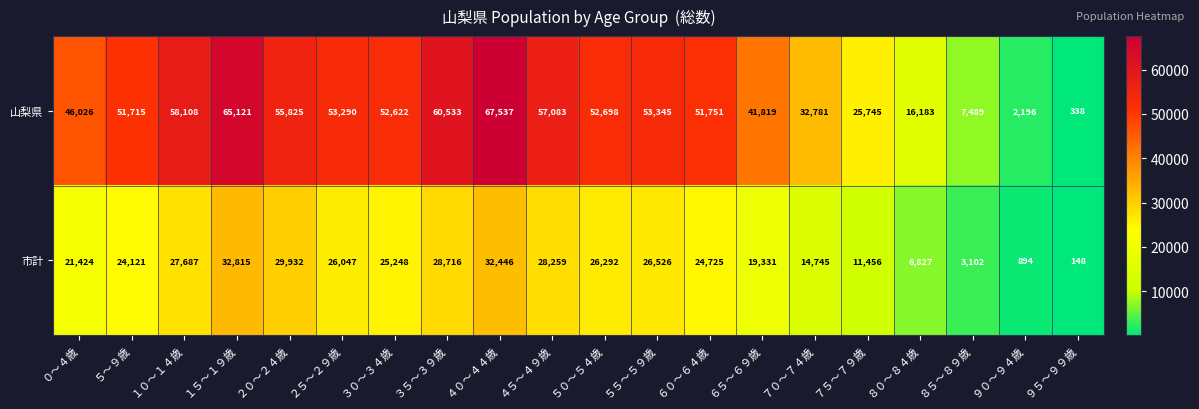

What is the spread (max minus min) of values at ２５～２９歳?

27243